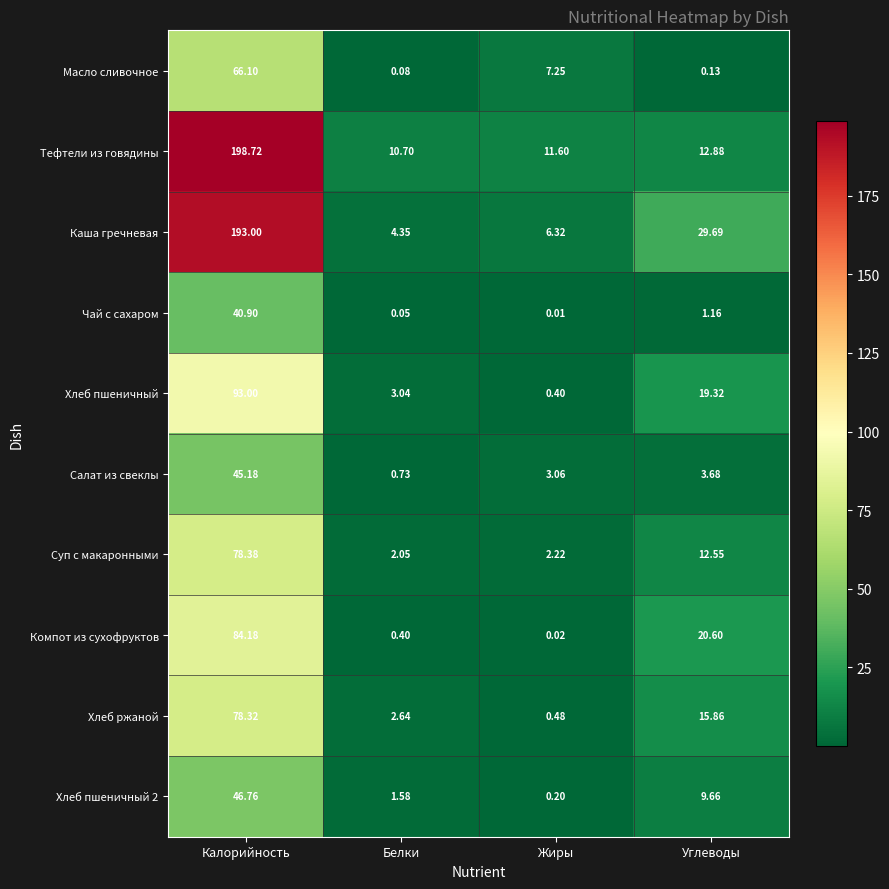

Which series has the largest range (max minus min)?

Каша гречневая